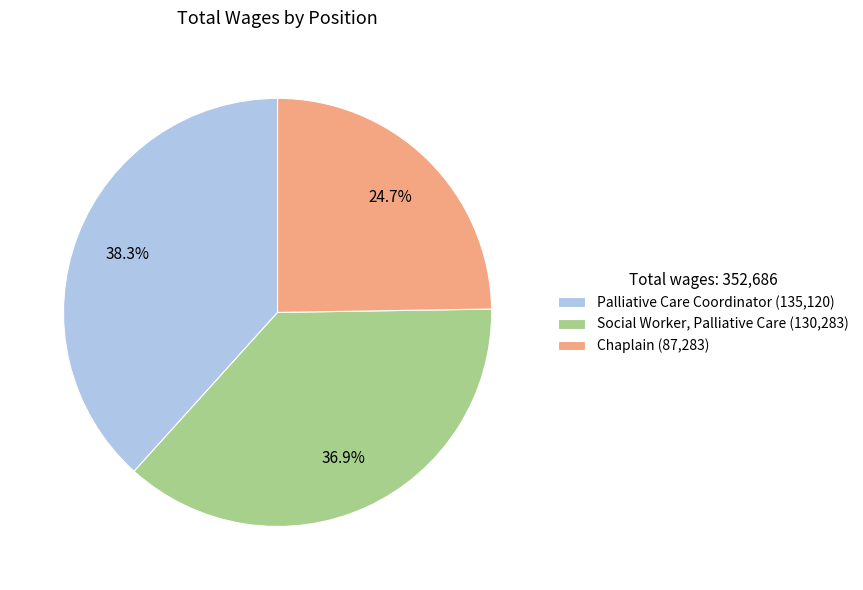

To the nearest percent, what is the average slice percentage?

33%